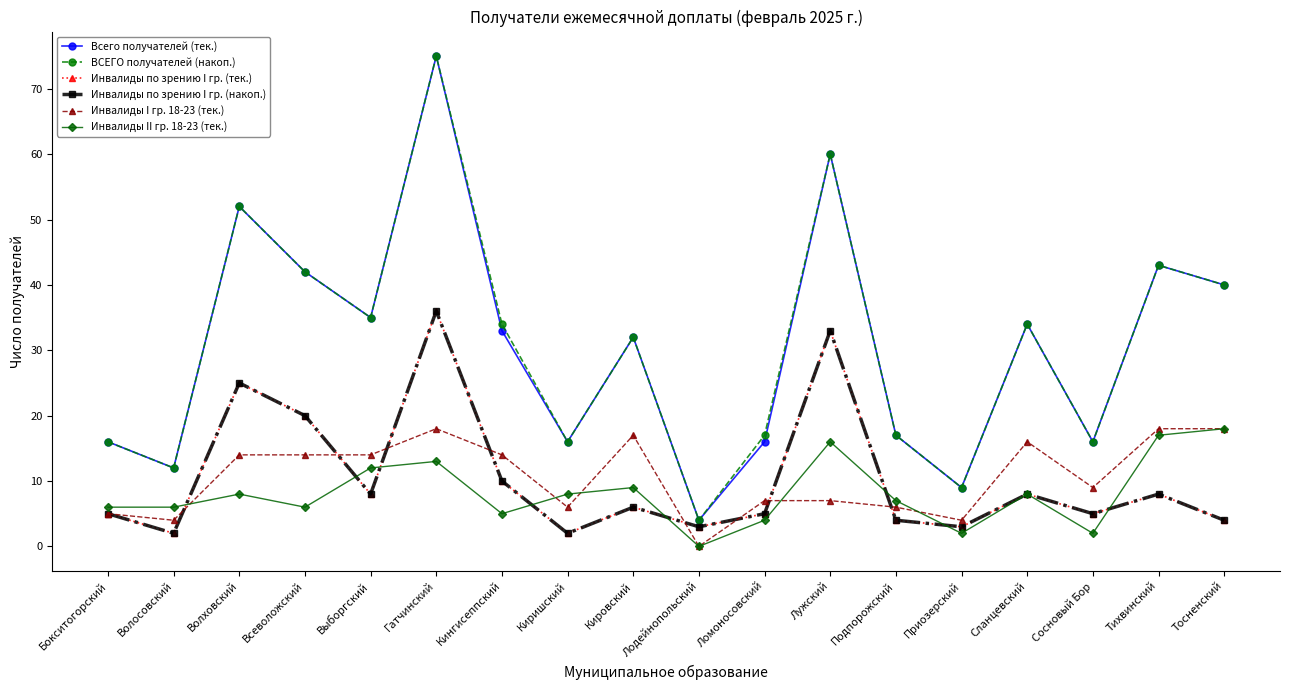

At which label is Инвалиды по зрению I гр. (накоп.) closest to 19?

Всеволожский